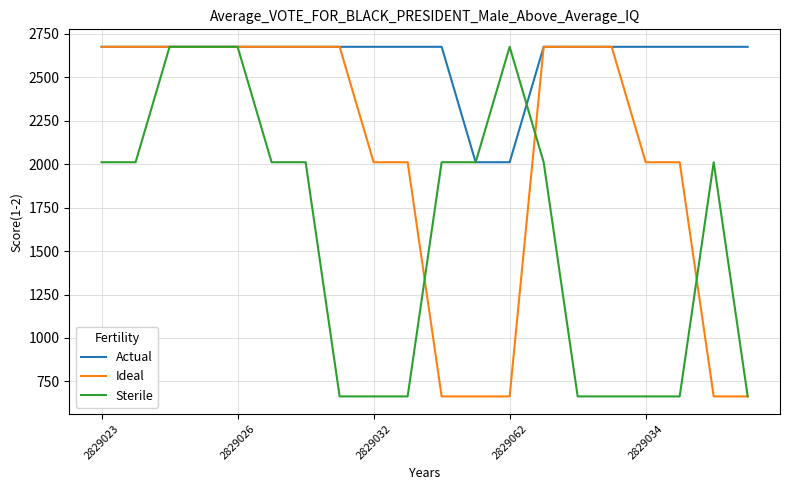

What is the minimum value for Actual?

2011.0